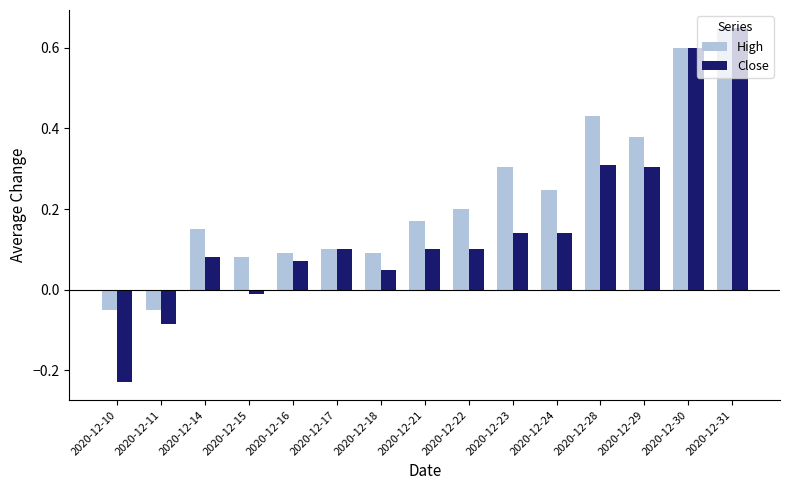

At how many categories does at least one series exceed 0?

13